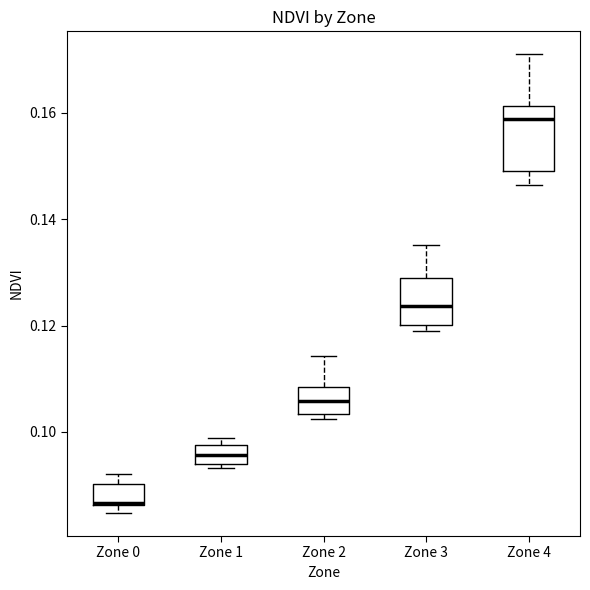

Reading left to right, read every box against the y-axis: the position of its median line, the range the box covers, and the ends of its whiskers. The values are not printed on the chart, so give them approximately, as read against the axis.

Zone 0: median 0.086, box 0.086 to 0.090, whiskers 0.084 to 0.092
Zone 1: median 0.096, box 0.094 to 0.098, whiskers 0.094 (just below the box's lower edge) to 0.098 (just above the box's upper edge)
Zone 2: median 0.106, box 0.104 to 0.108, whiskers 0.102 to 0.114
Zone 3: median 0.124, box 0.120 to 0.130, whiskers 0.118 to 0.136
Zone 4: median 0.158, box 0.150 to 0.162, whiskers 0.146 to 0.172